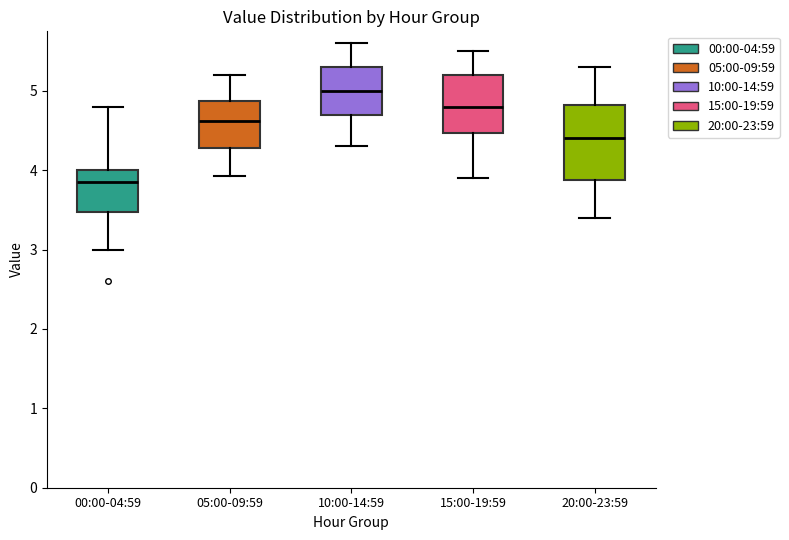

Which box has the lowest median line?

00:00-04:59